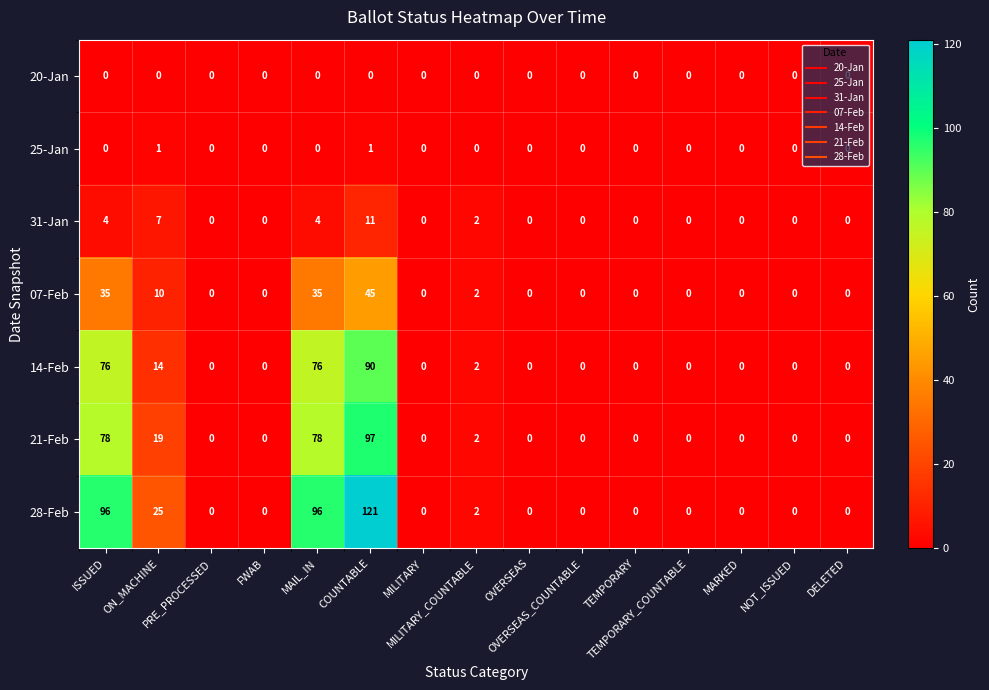

At how many categories does at least one series exceed 10?

4